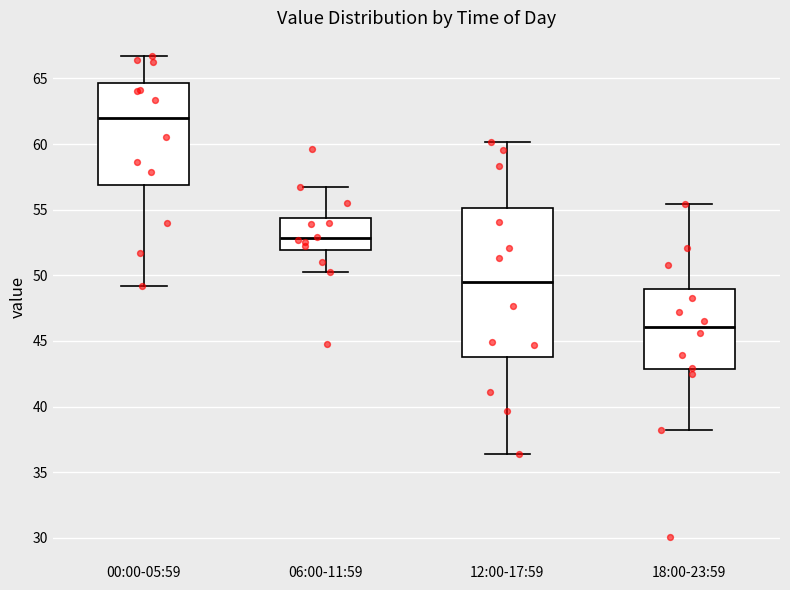

Which box's median line is the lowest?

18:00-23:59